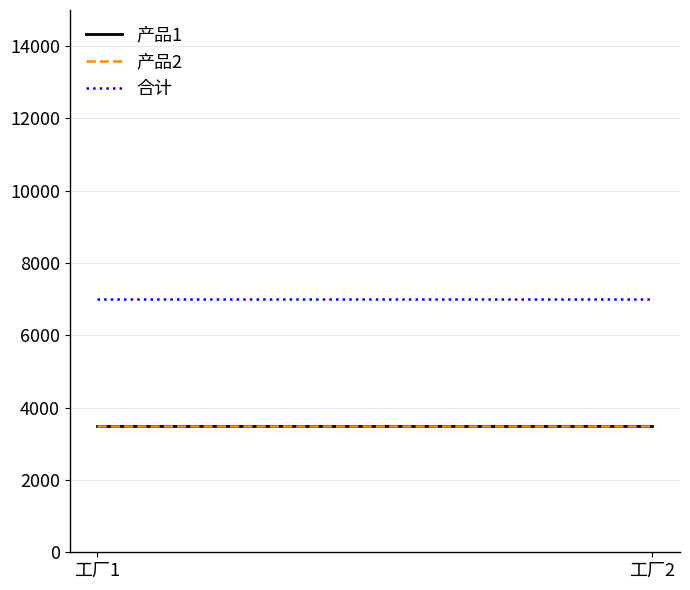

Count the number of categories in the chart.

2